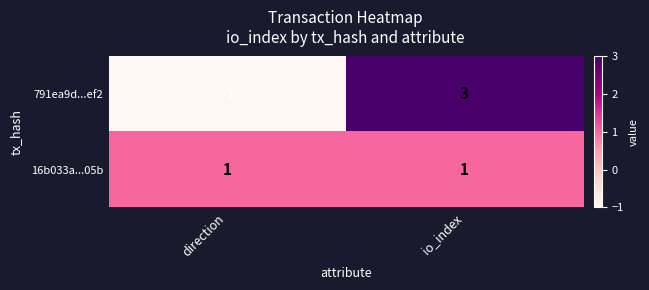

Reading left to right, what are all the values shown in this chart?

791ea9d...ef2: -1	3
16b033a...05b: 1	1